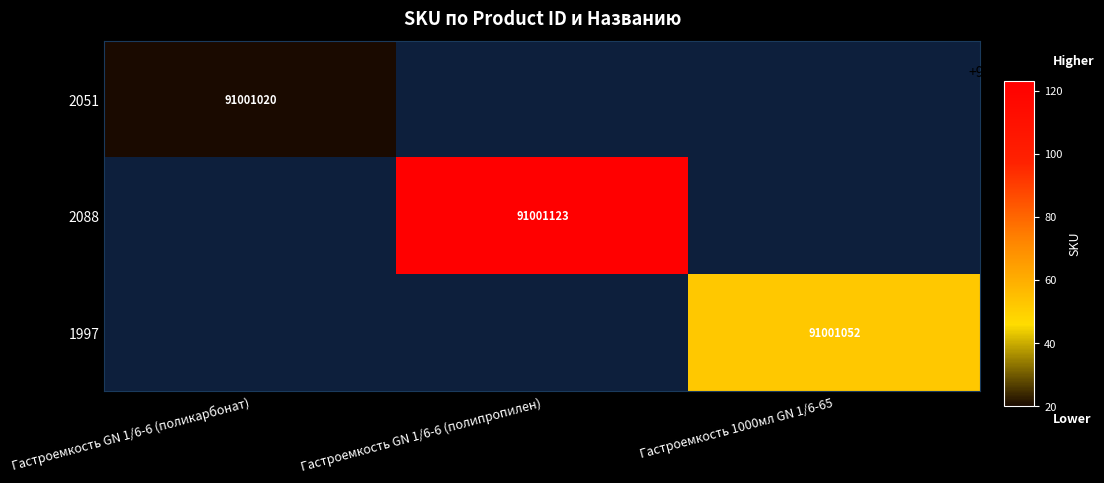

What is the smallest value displayed?

91001020.0